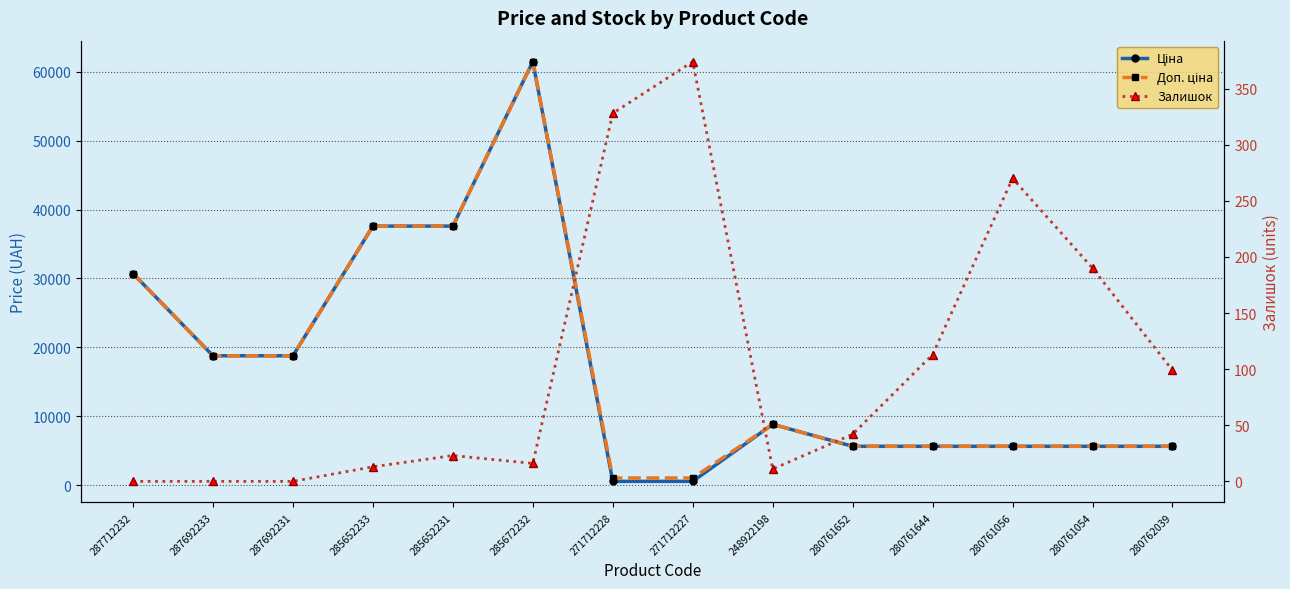

Reading left to right, extract all data points from this chart.

Ціна: 30717.1	18796.8	18796.8	37593.6	37593.6	61434.3	589.9	589.9	8856.7	5673.8	5673.8	5673.8	5673.8	5673.8
Доп. ціна: 30717.1	18796.8	18796.8	37593.6	37593.6	61434.3	1081.7	1081.7	8856.7	5673.8	5673.8	5673.8	5673.8	5673.8
Залишок: 0.0	0.0	0.0	13.0	23.0	16.0	328.0	374.0	11.0	42.0	113.0	270.0	190.0	99.0